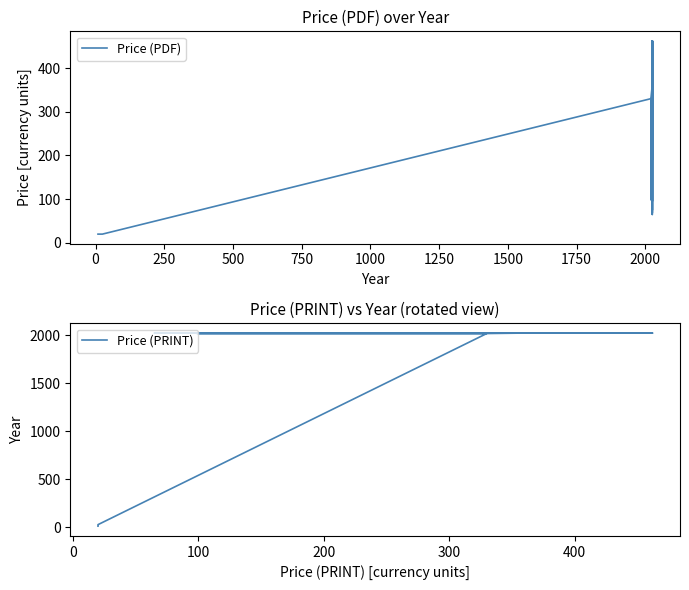

Which series has the widest spread of values?

Price (PRINT)